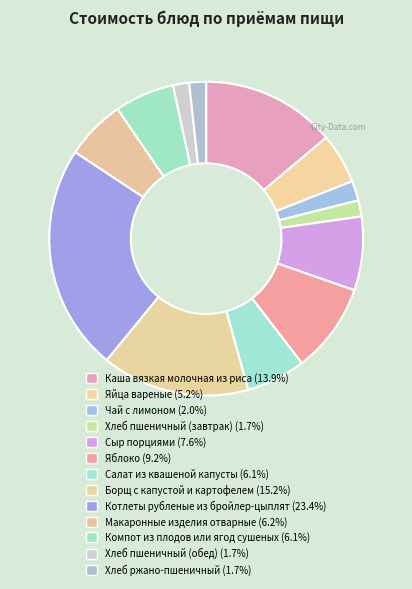

Do Яблоко and Чай с лимоном together represent more than half of the pie?

No